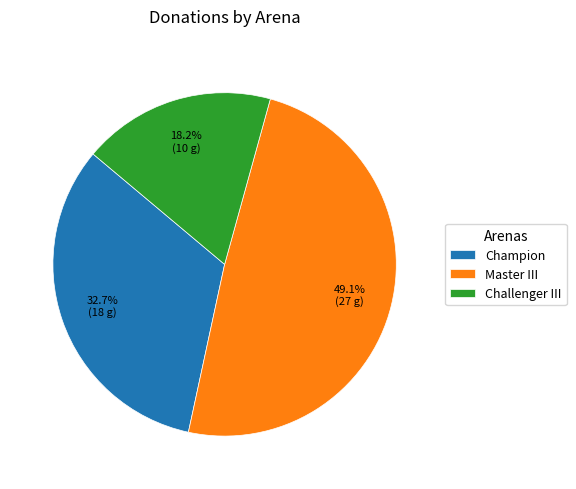

Approximately how many times larger is the value at Master III compared to Champion?

1.5